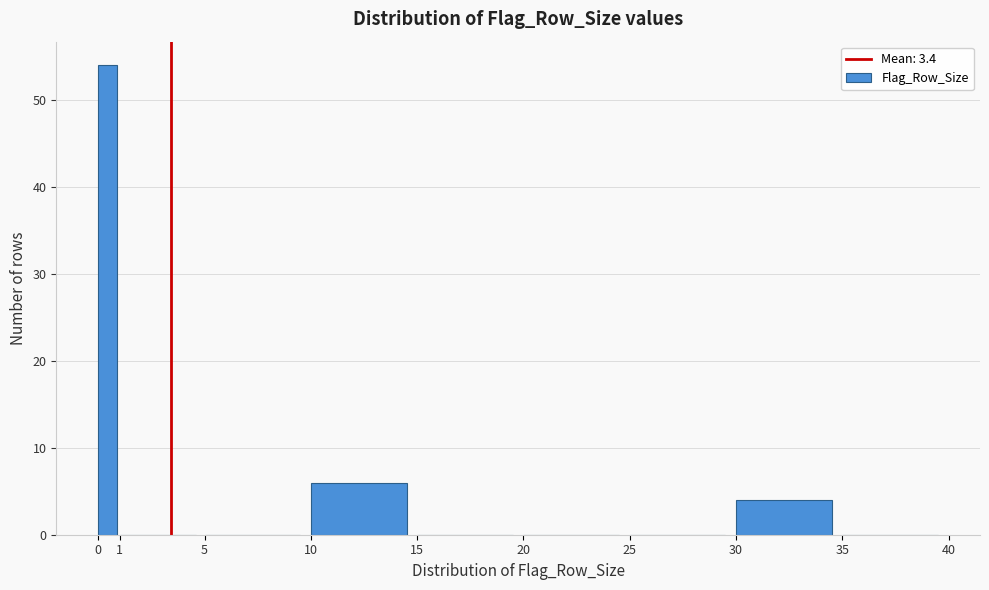

Reading left to right, list every bar in this chart as the range it spans on the x-axis followed by its height. The values are not printed on the chart, so give them approximately, as read against the axis.

0 to 1: 54
1 to 5: 0
5 to 10: 0
10 to 15: 6
15 to 20: 0
20 to 25: 0
25 to 30: 0
30 to 35: 4
35 to 40: 0